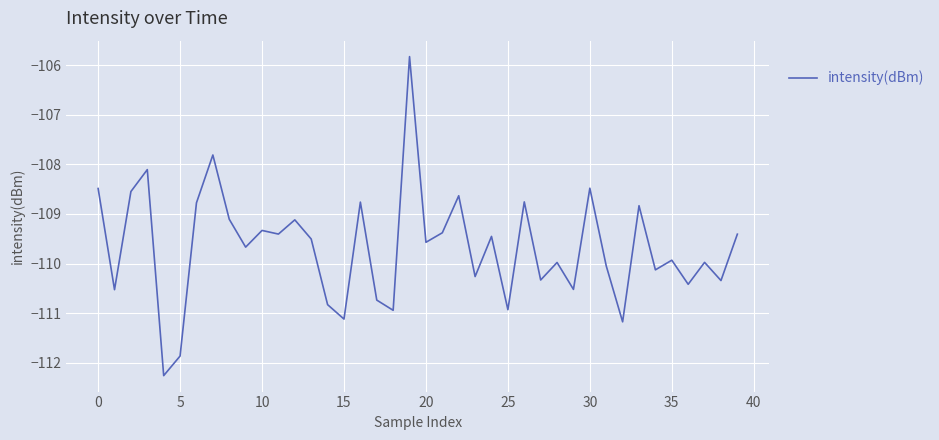

What is the minimum value shown in the chart?

-112.3